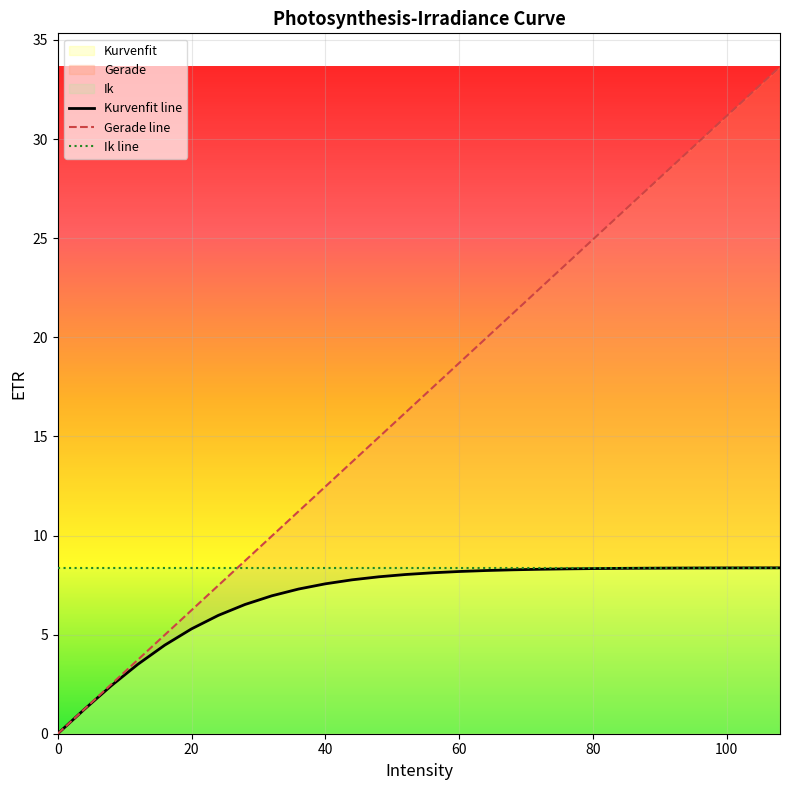

Reading left to right, transcribe all the data shown in this chart.

Kurvenfit: 0.0	1.2	2.4	3.5	4.5	5.3	6.0	6.5	7.0	7.3	7.6	7.8	7.9	8.0	8.1	8.2	8.2	8.3	8.3	8.3	8.3	8.3	8.4	8.4	8.4	8.4	8.4	8.4
Gerade: 0.0	1.2	2.5	3.7	5.0	6.2	7.5	8.7	10.0	11.2	12.5	13.7	15.0	16.2	17.4	18.7	19.9	21.2	22.4	23.7	24.9	26.2	27.4	28.7	29.9	31.2	32.4	33.7